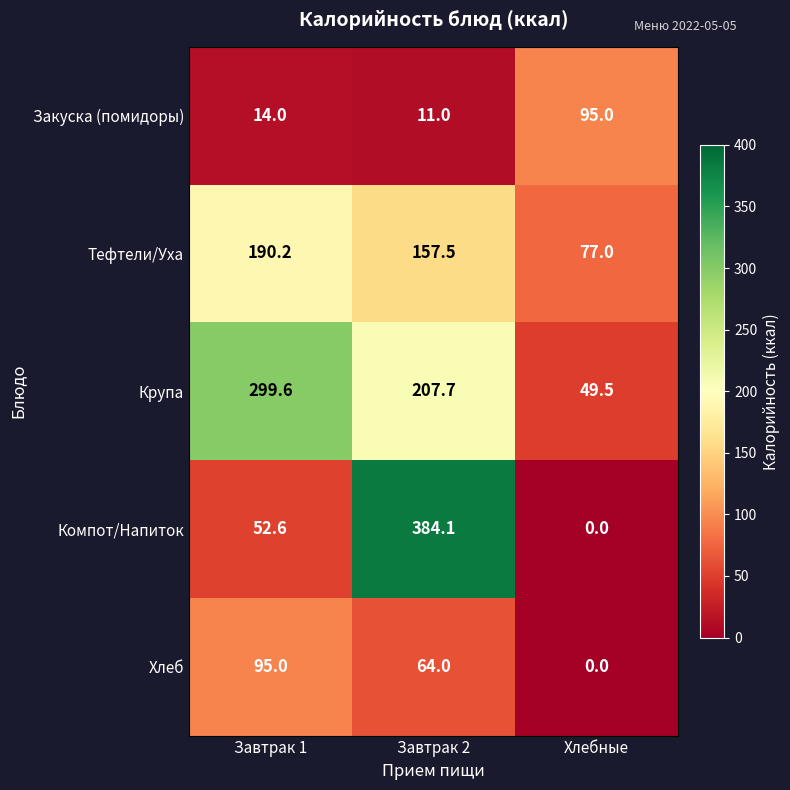

True or false: Закуска (помидоры) has a value of 11.0 at Завтрак 2.

True